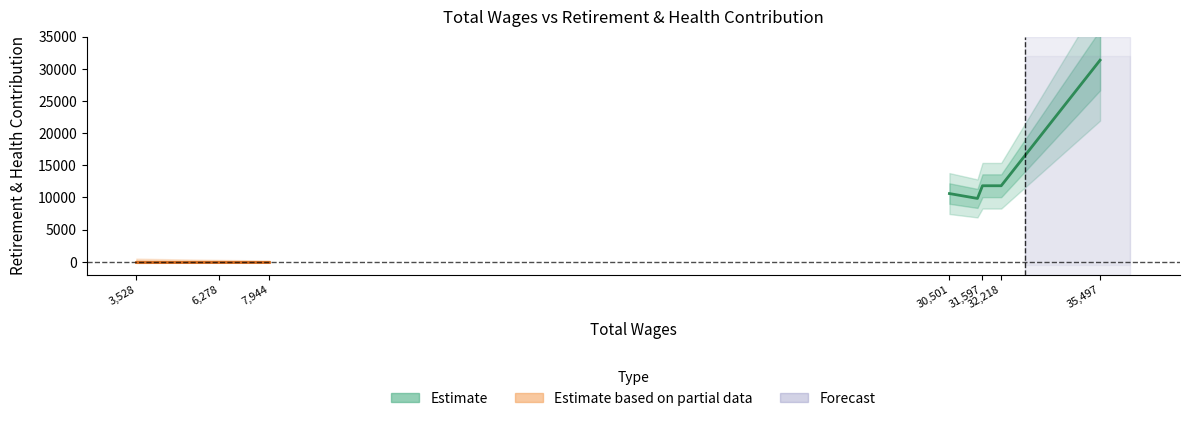

Which category has the lowest value across all series?

3528